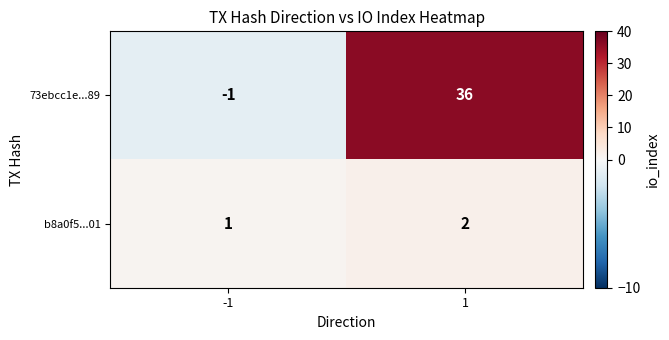

List the series in order of their overall mean, highest first.

73ebcc1e...89, b8a0f5...01